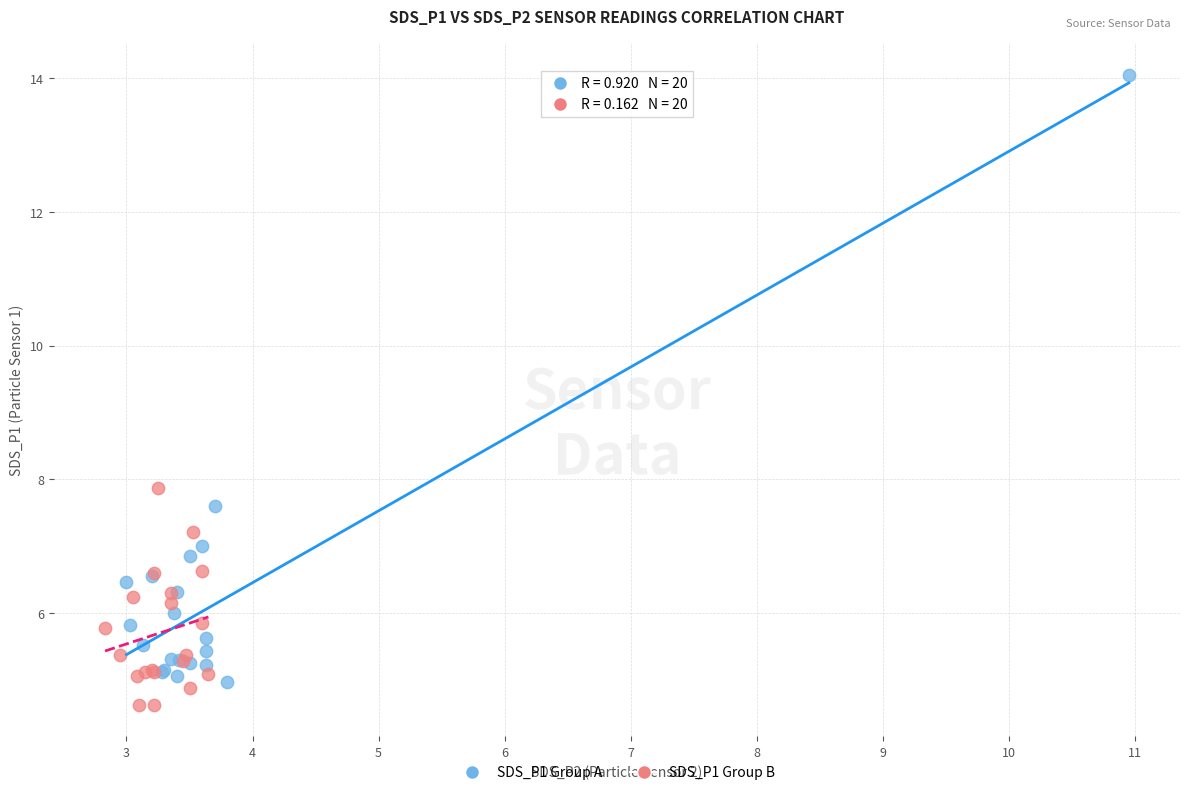

Which series reaches the maximum Y coordinate?

SDS_P1 Group A